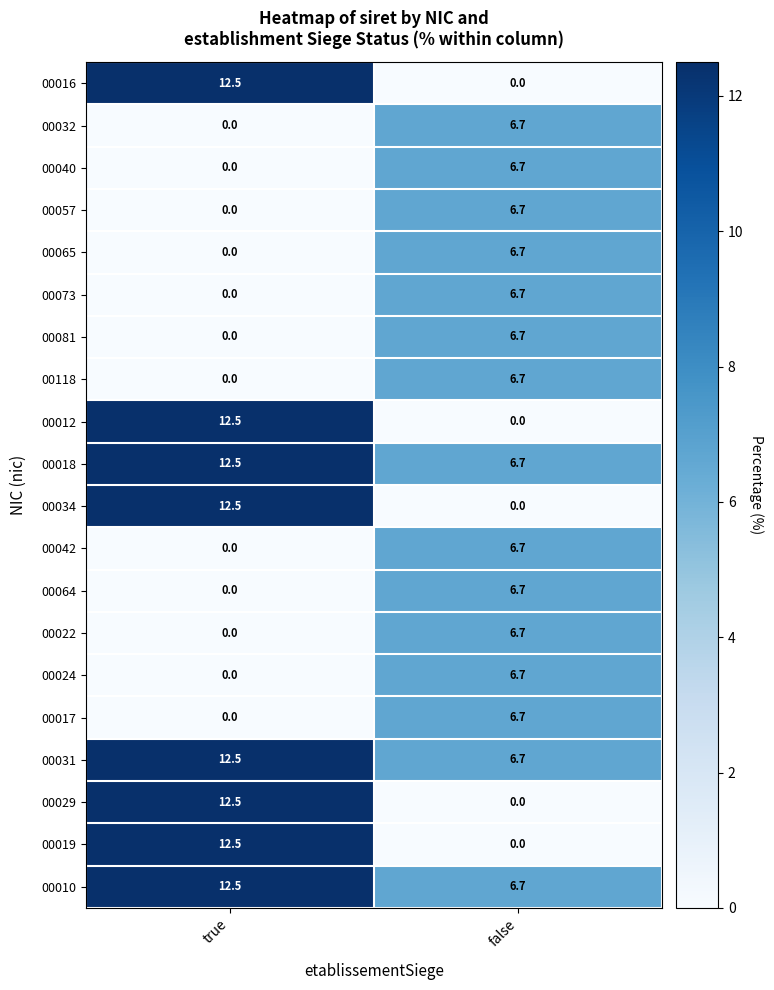

True or false: 00029 has a value of 6.9 at false.

False